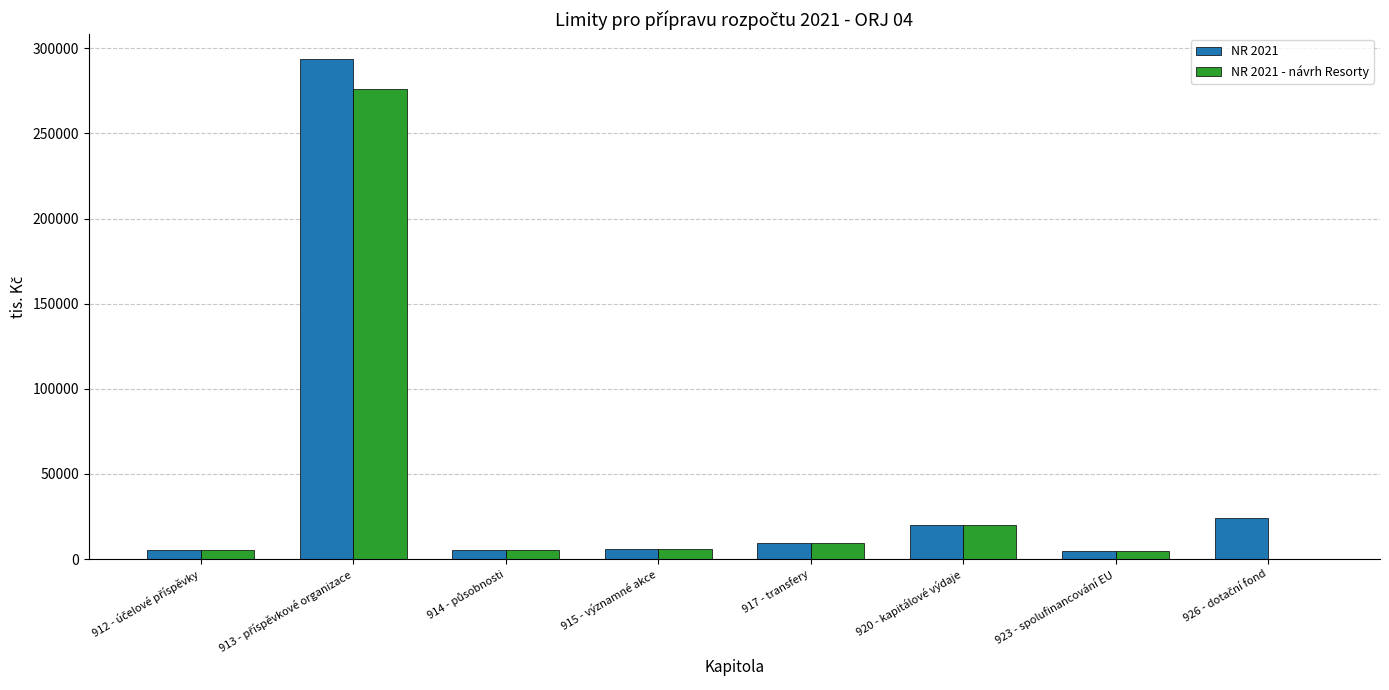

The value of NR 2021 - návrh Resorty at 917 - transfery is 9280.0. True or false?

True